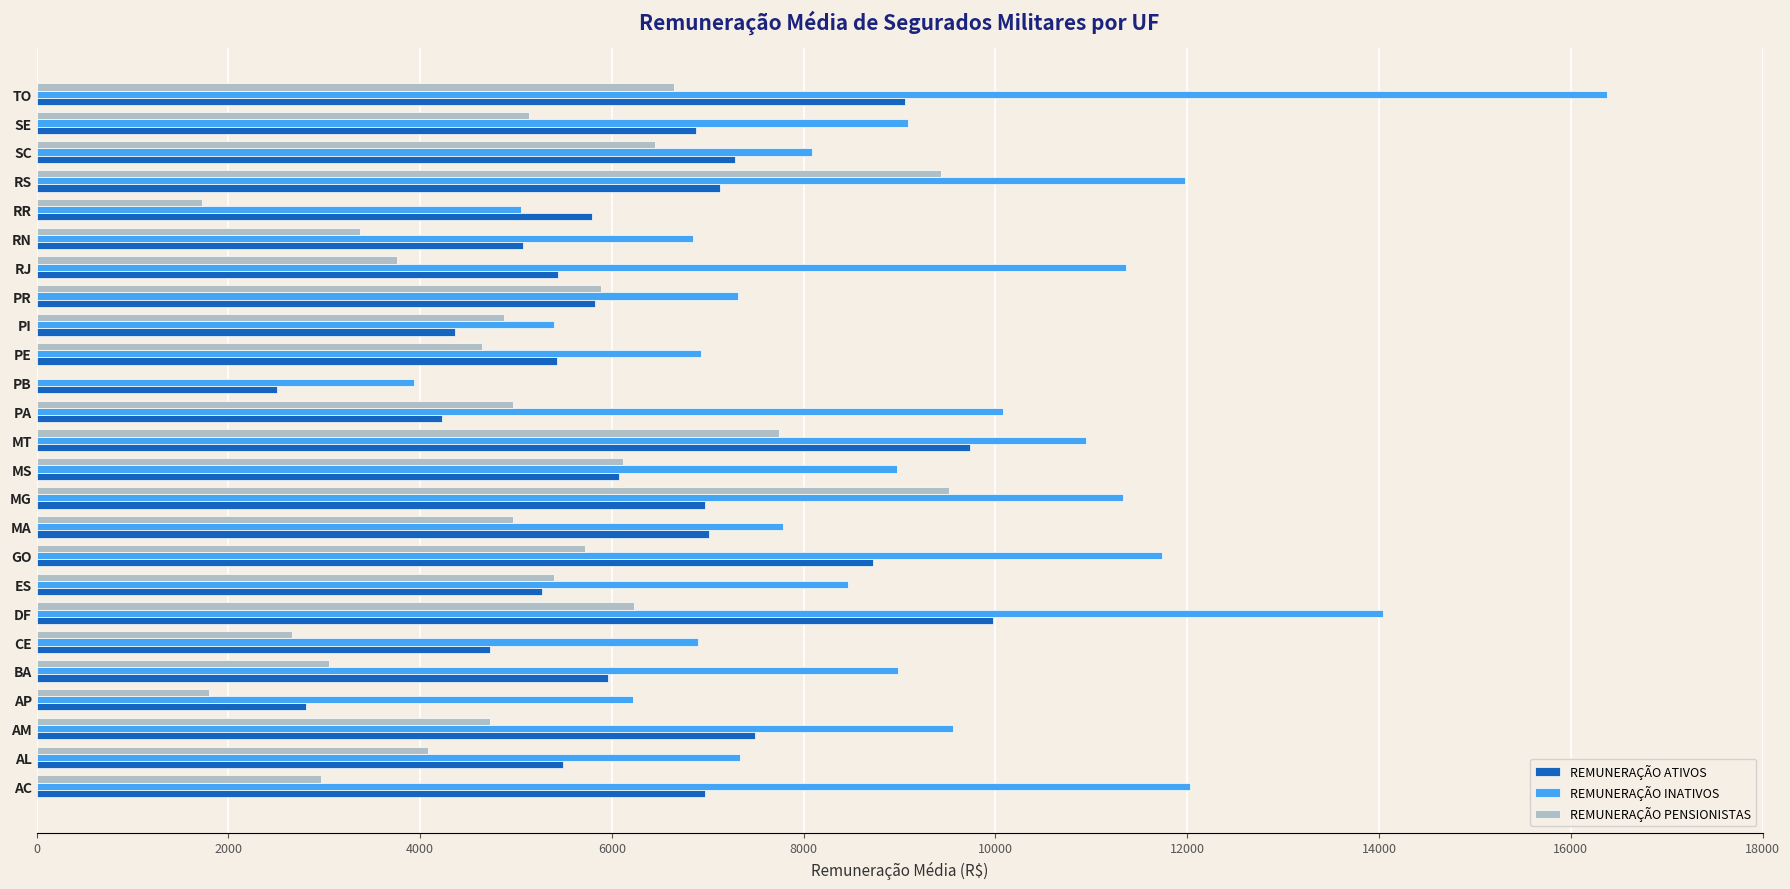

At which label does REMUNERAÇÃO INATIVOS reach its peak?

TO